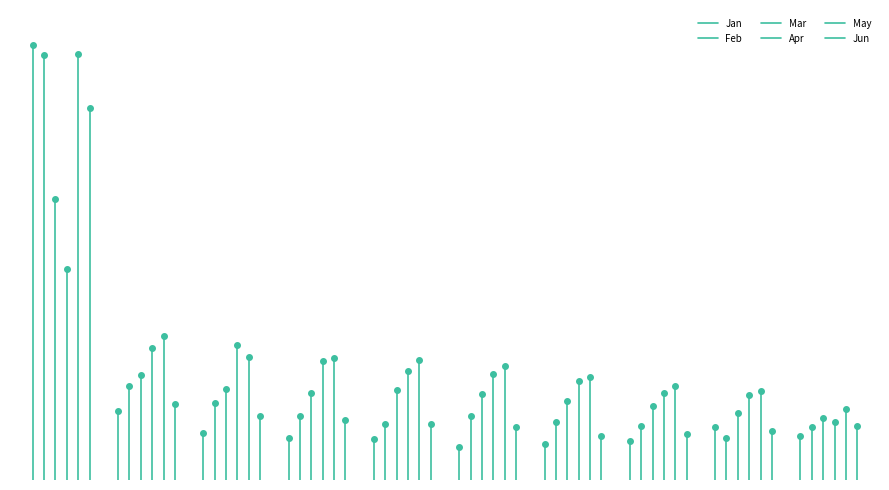

Which series has the widest spread of values?

Jan